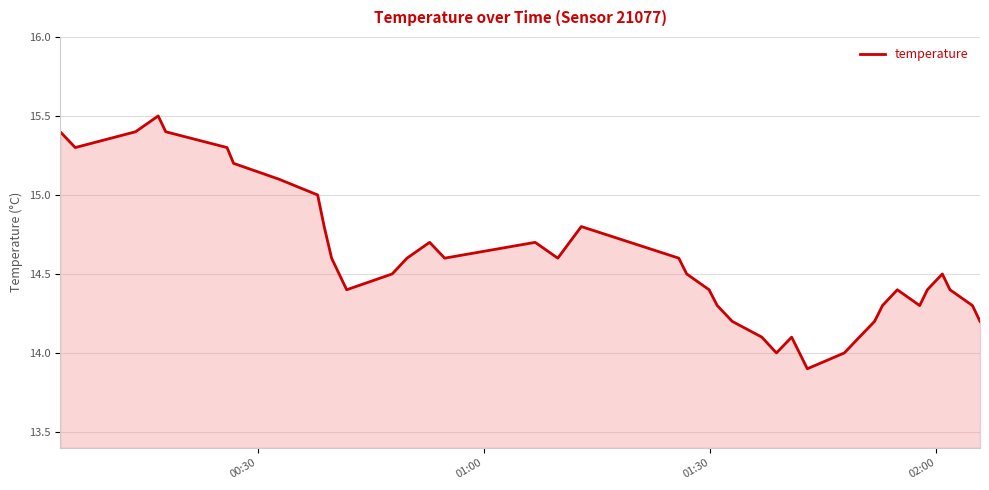

Reading left to right, transcribe all the data shown in this chart.

15.4	15.3	15.4	15.5	15.4	15.3	15.2	15.1	15.0	14.8	14.6	14.5	14.4	14.5	14.6	14.7	14.6	14.7	14.6	14.8	14.6	14.5	14.4	14.3	14.2	14.1	14.0	14.1	13.9	14.0	14.1	14.2	14.3	14.4	14.3	14.4	14.5	14.4	14.3	14.2